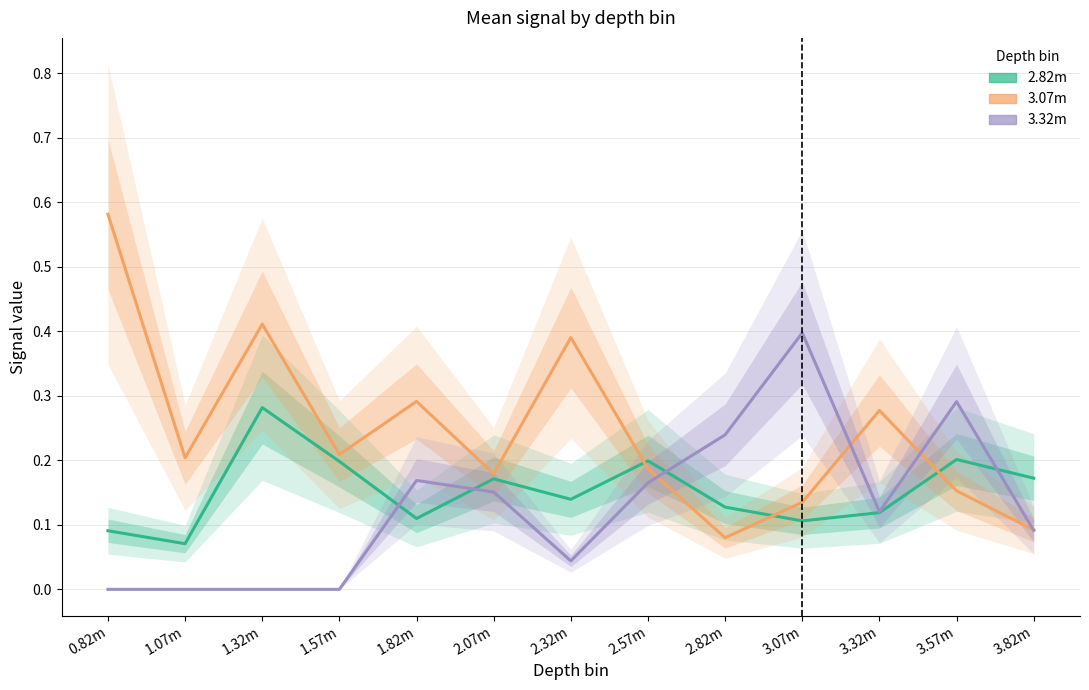

What are all the series names shown in the legend?

2.82m, 3.07m, 3.32m